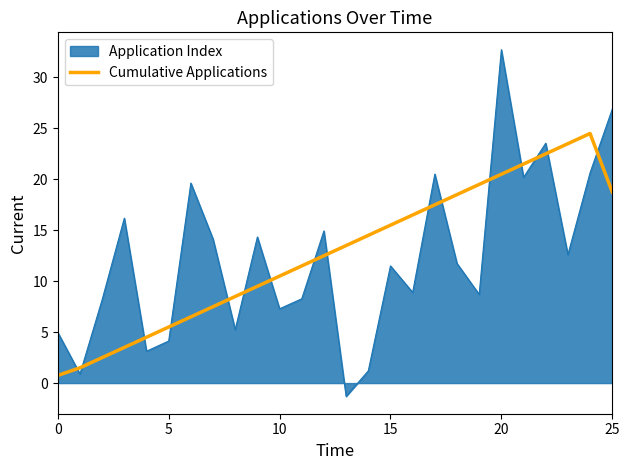

How many lines are shown in the chart?

2